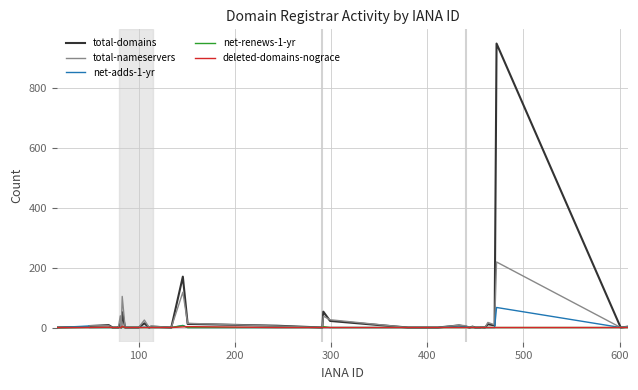

What is the maximum value shown in the chart?

949